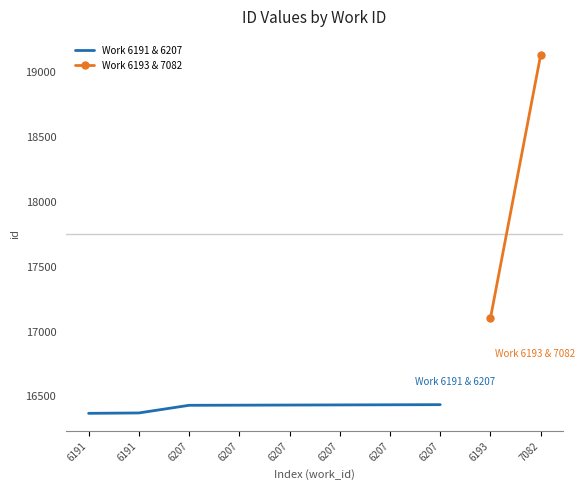

Approximately how many times larger is the value at 6191 compared to 6207?

1.0